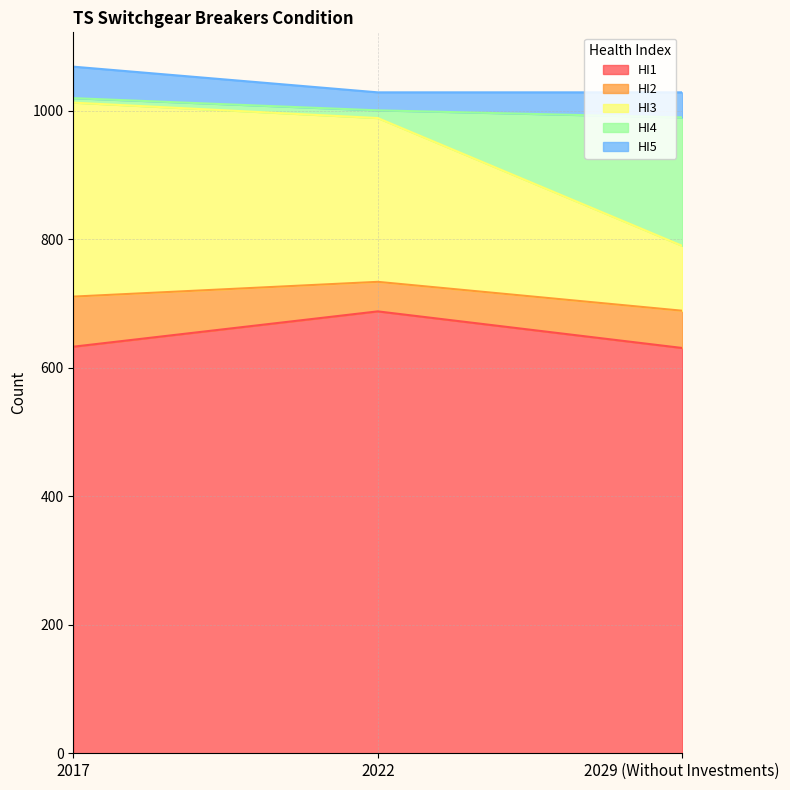

Which series changed the most between 2017 and 2029 (Without Investments)?

HI3